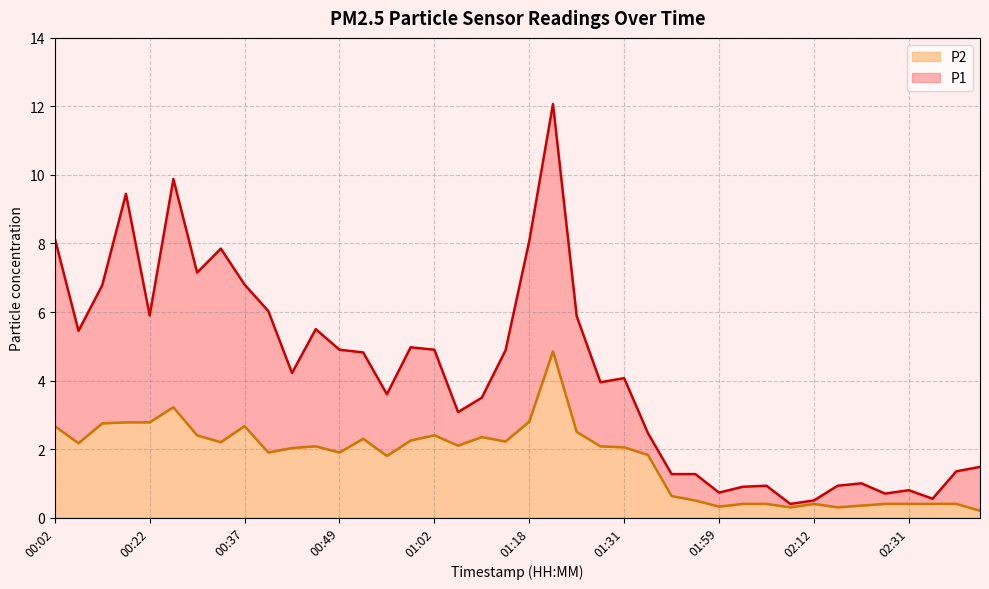

How many interior local peaks does the P2 series have?

8